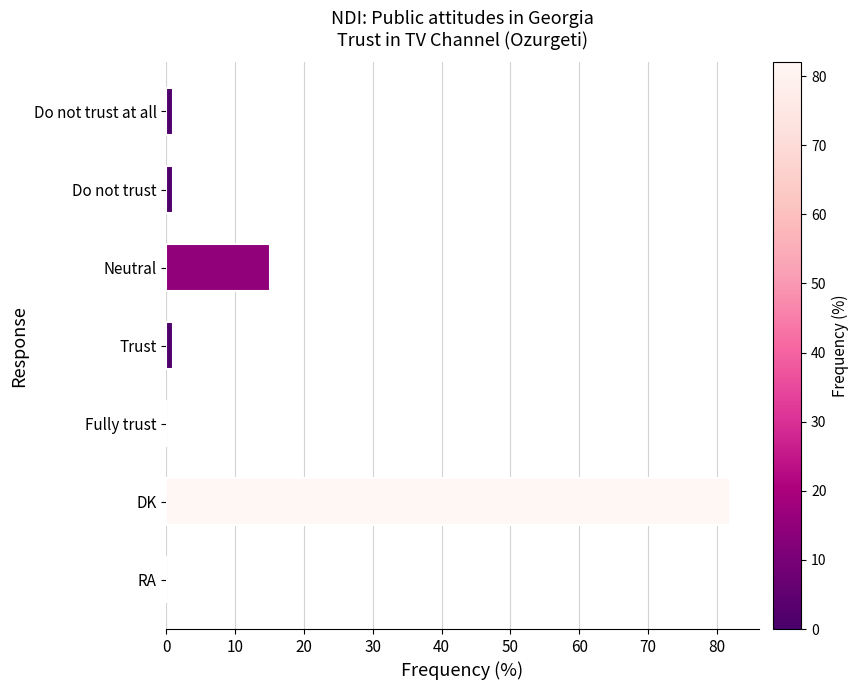

Which has a higher value, DK or Fully trust?

DK